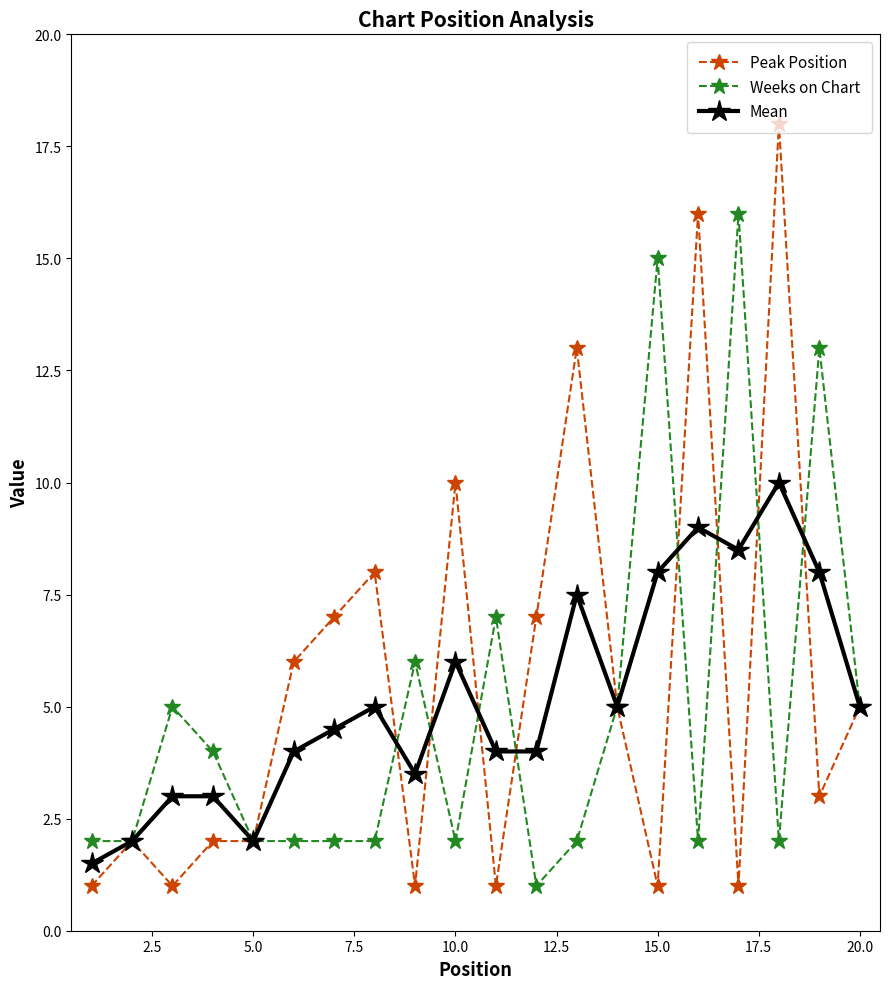

Does the chart display data point markers on the line(s)?

Yes